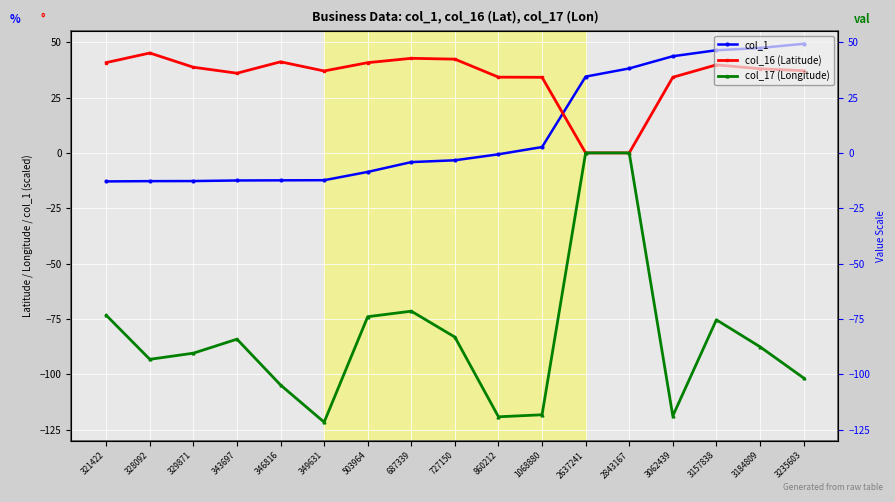

How many interior local valleys does the col_16 (Latitude) series have?

2